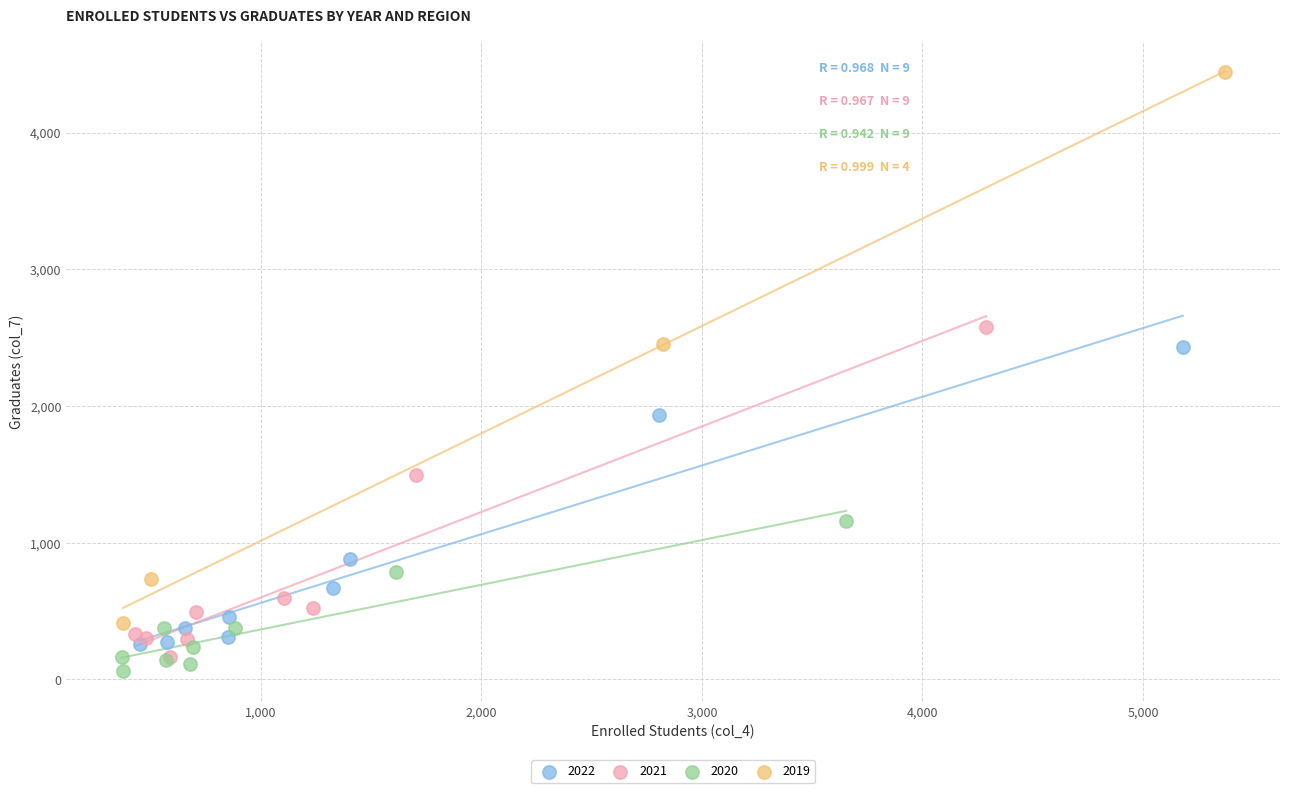

Which series contains the lowest Y value?

2020